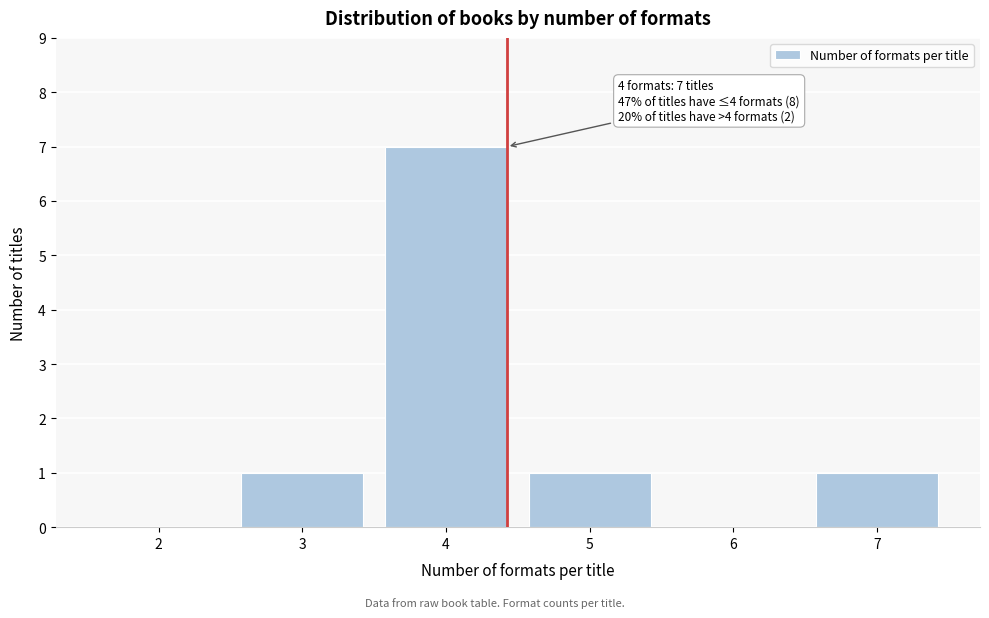

Reading left to right, what are all the values shown in this chart?

2=0	3=1	4=7	5=1	6=0	7=1